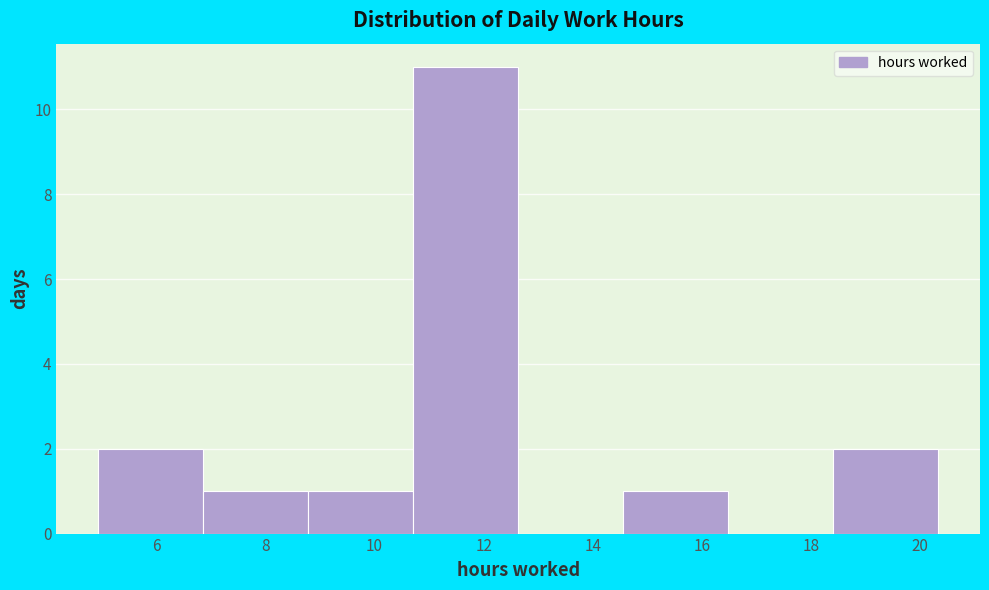

Reading left to right, list every bar in this chart as the range it spans on the x-axis followed by its height. Neither the bar edges nor the heights are printed on the chart, so give them approximately, as read against the axes.

5.0 to 6.8: 2
6.8 to 8.8: 1
8.8 to 10.8: 1
10.8 to 12.6: 11
12.6 to 14.6: 0
14.6 to 16.4: 1
16.4 to 18.4: 0
18.4 to 20.4: 2